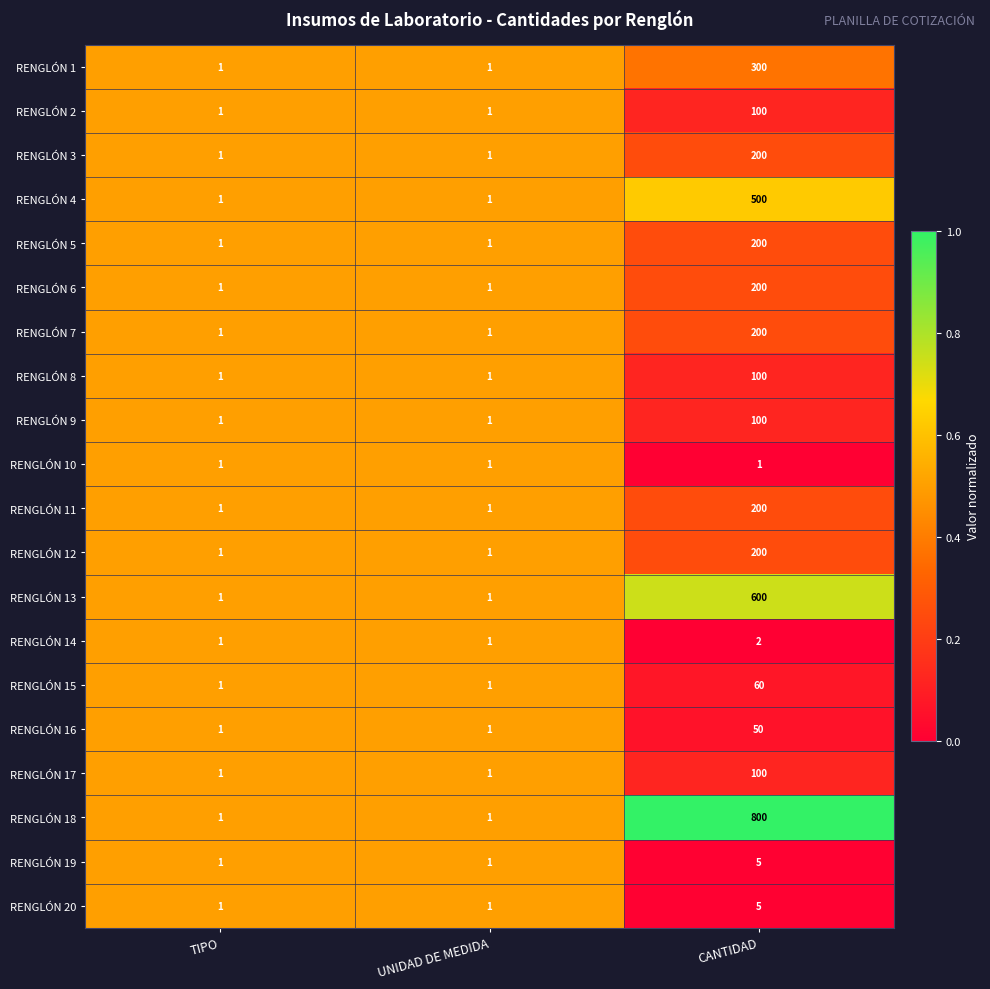

Which series has the largest range (max minus min)?

RENGLÓN 18